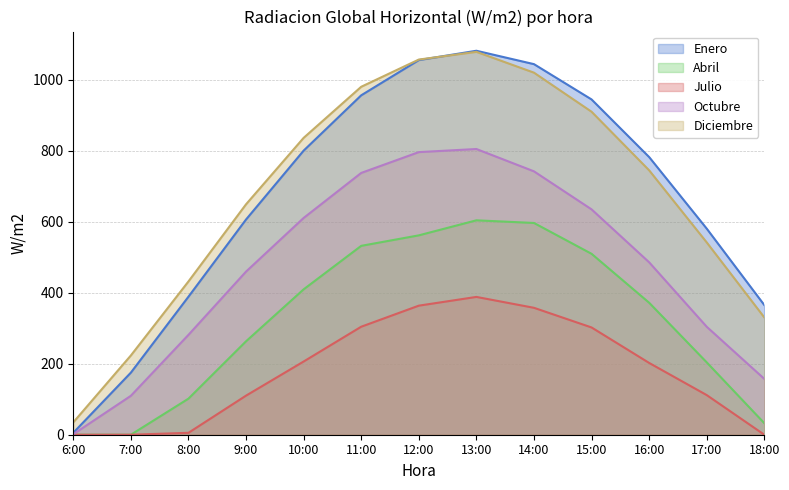

Which series has the widest spread of values?

Enero